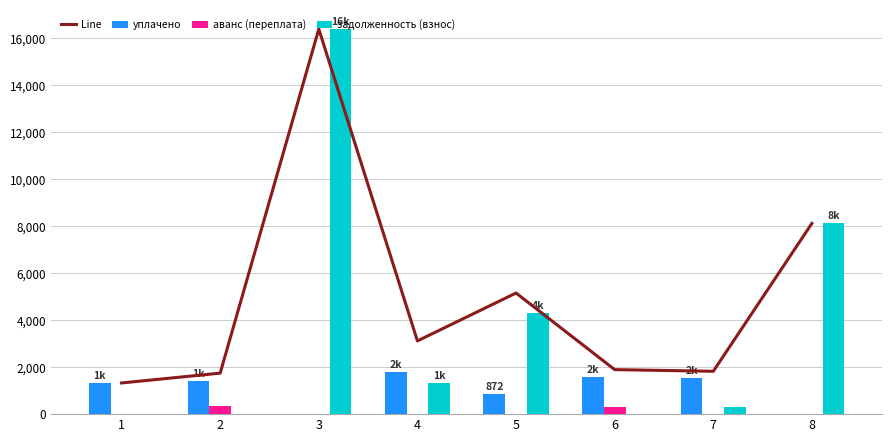

How many groups of bars are there?

8